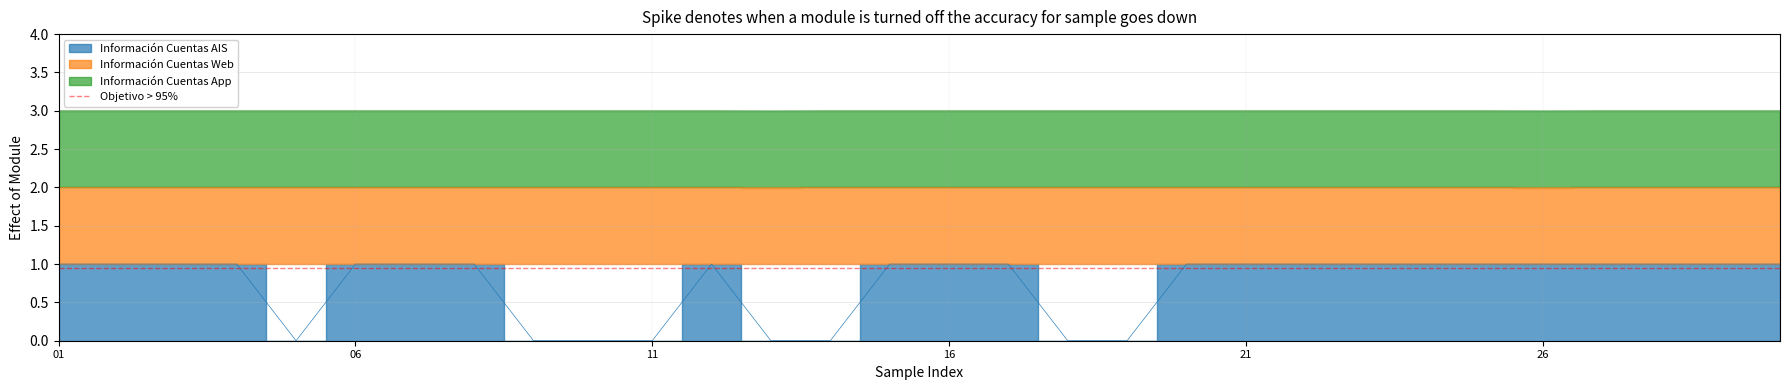

True or false: Información Cuentas AIS has more than 2 interior local peaks.

False